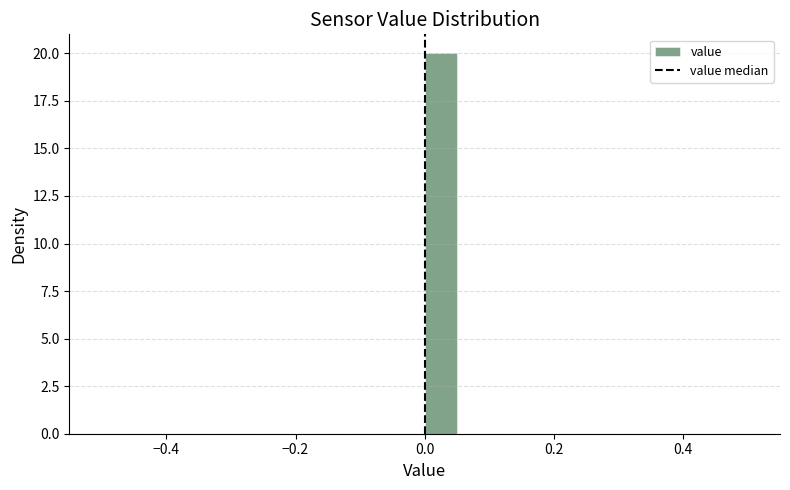

Read against the x-axis, roughly where is the centre of the tallest bar?

0.02